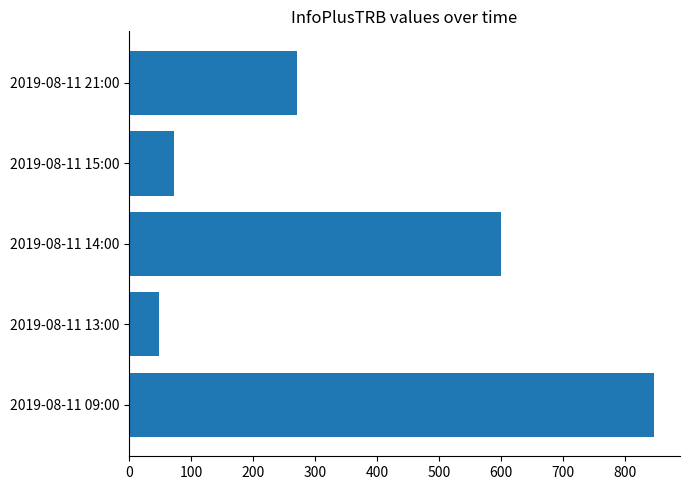

Rank the categories by value from highest to lowest.

2019-08-11 09:00, 2019-08-11 14:00, 2019-08-11 21:00, 2019-08-11 15:00, 2019-08-11 13:00